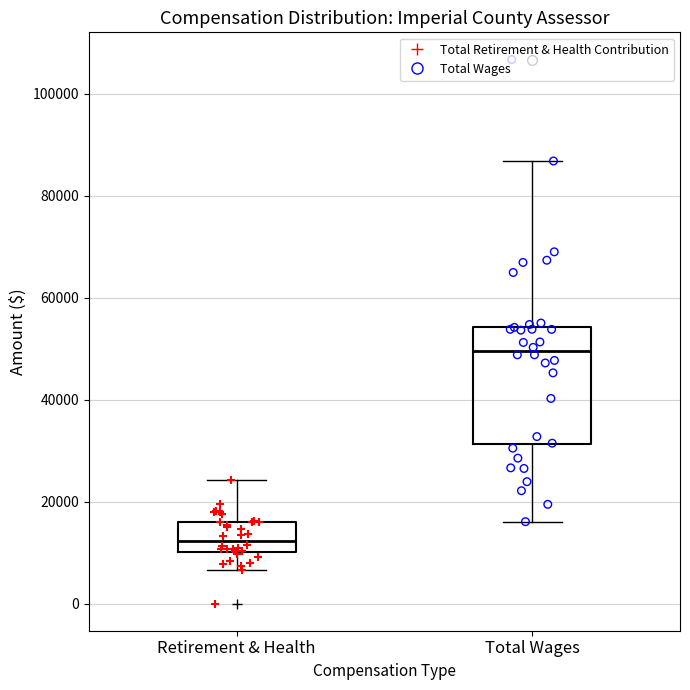

Reading left to right, read every box against the y-axis: the position of its median line, the range the box covers, and the ends of its whiskers. The values are not printed on the chart, so give them approximately, as read against the axis.

Retirement & Health: median 12000, box 10000 to 16000, whiskers 6000 to 24000
Total Wages: median 50000, box 32000 to 54000, whiskers 16000 to 86000